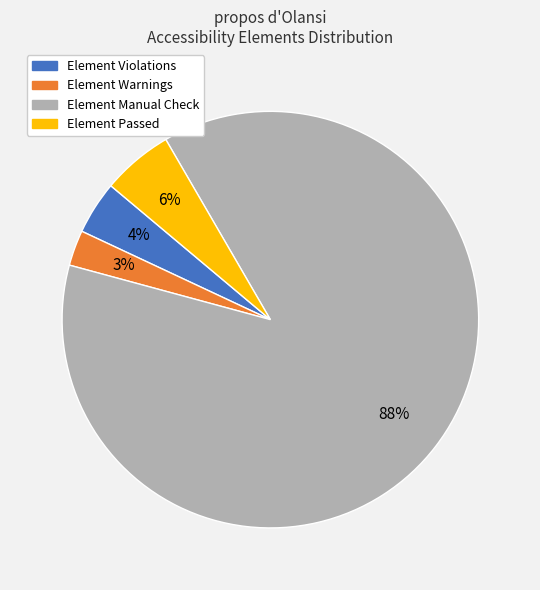

How many slices are in this pie chart?

4